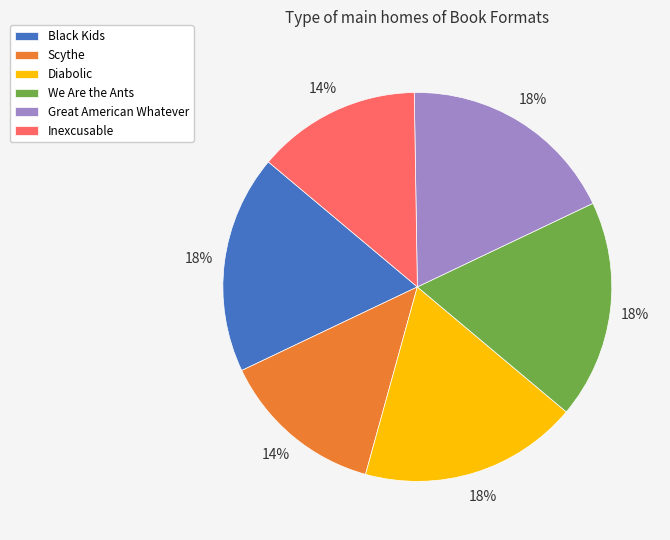

Is Diabolic the majority of the pie?

No